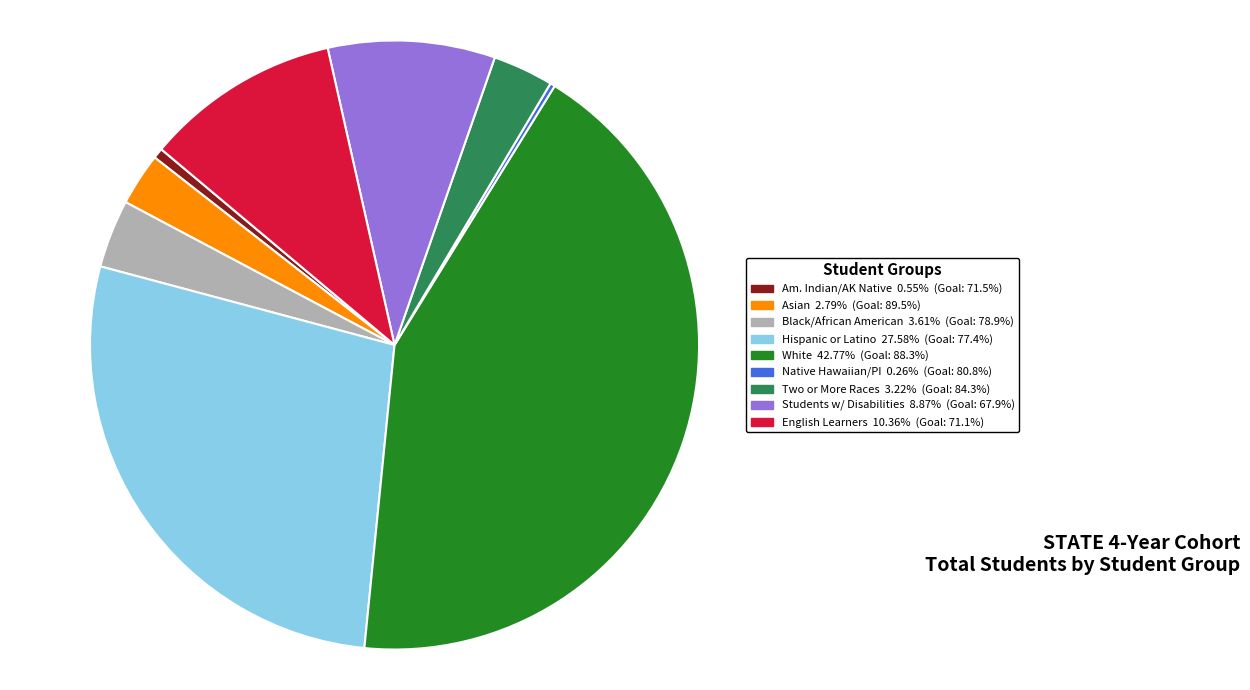

Does any single category account for the majority?

No